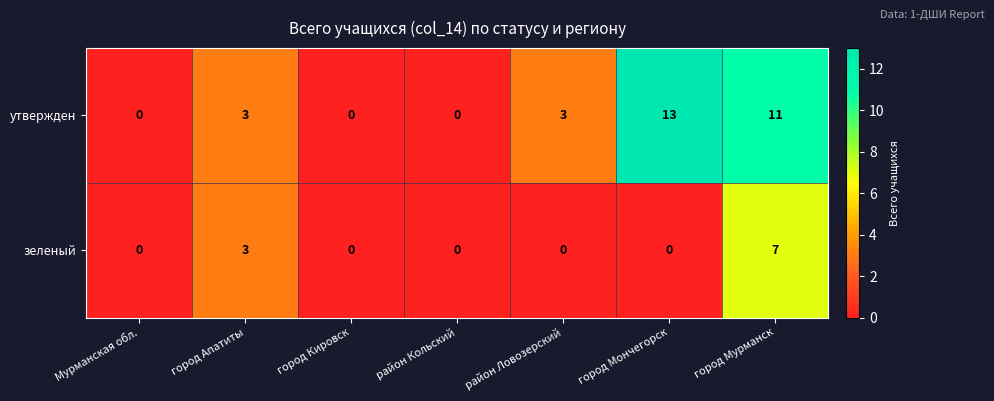

Reading left to right, what are all the values shown in this chart?

утвержден: 0	3	0	0	3	13	11
зеленый: 0	3	0	0	0	0	7